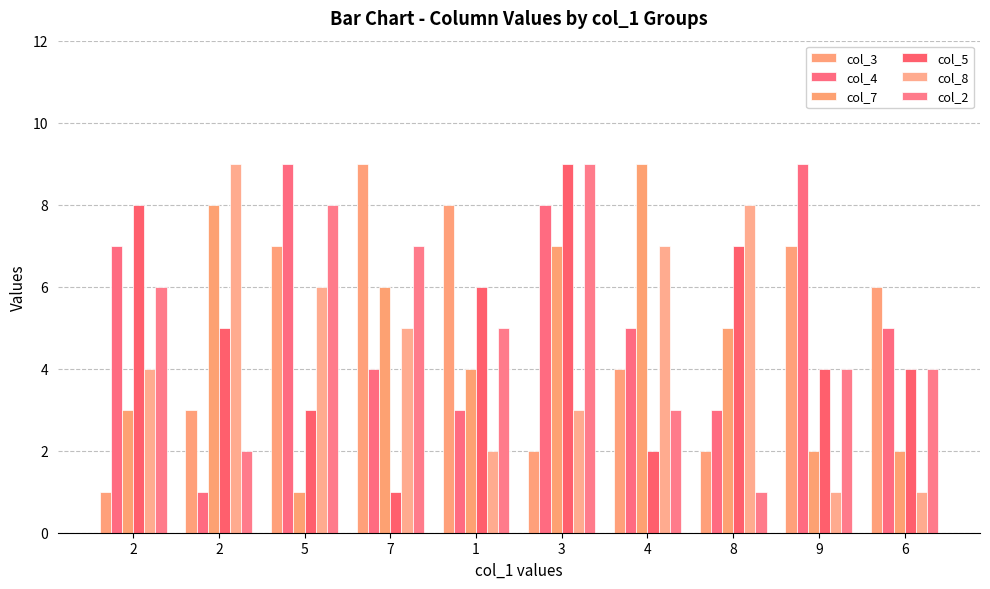

Which label corresponds to the largest value in the chart?

7